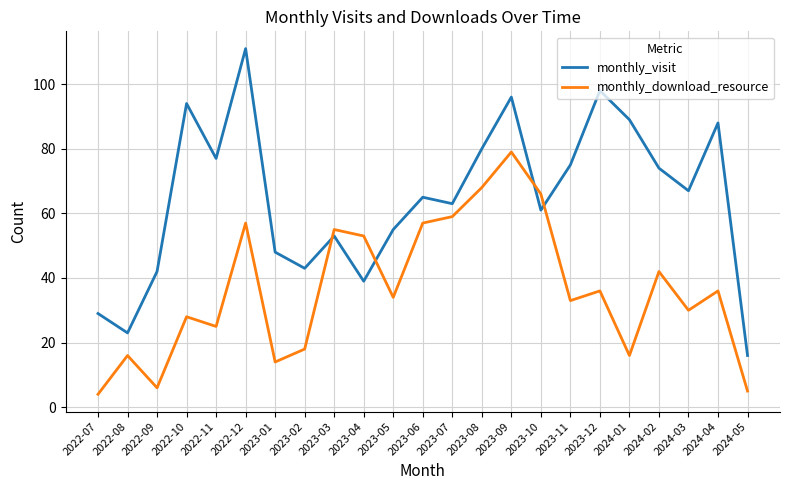

At which category does monthly_download_resource reach its first local valley?

2022-09